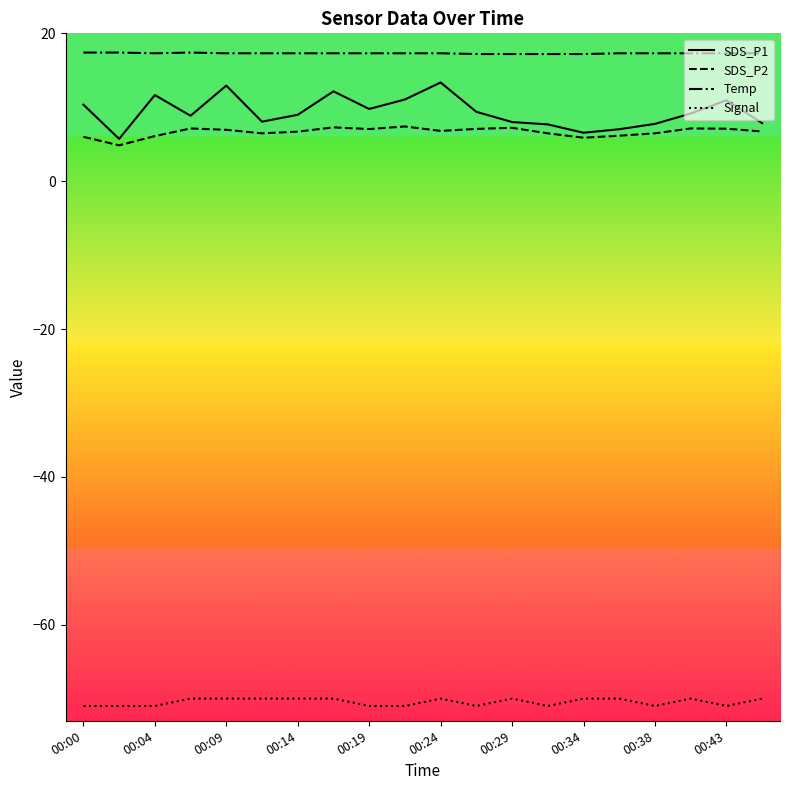

True or false: SDS_P2 and Signal intersect in this chart.

False